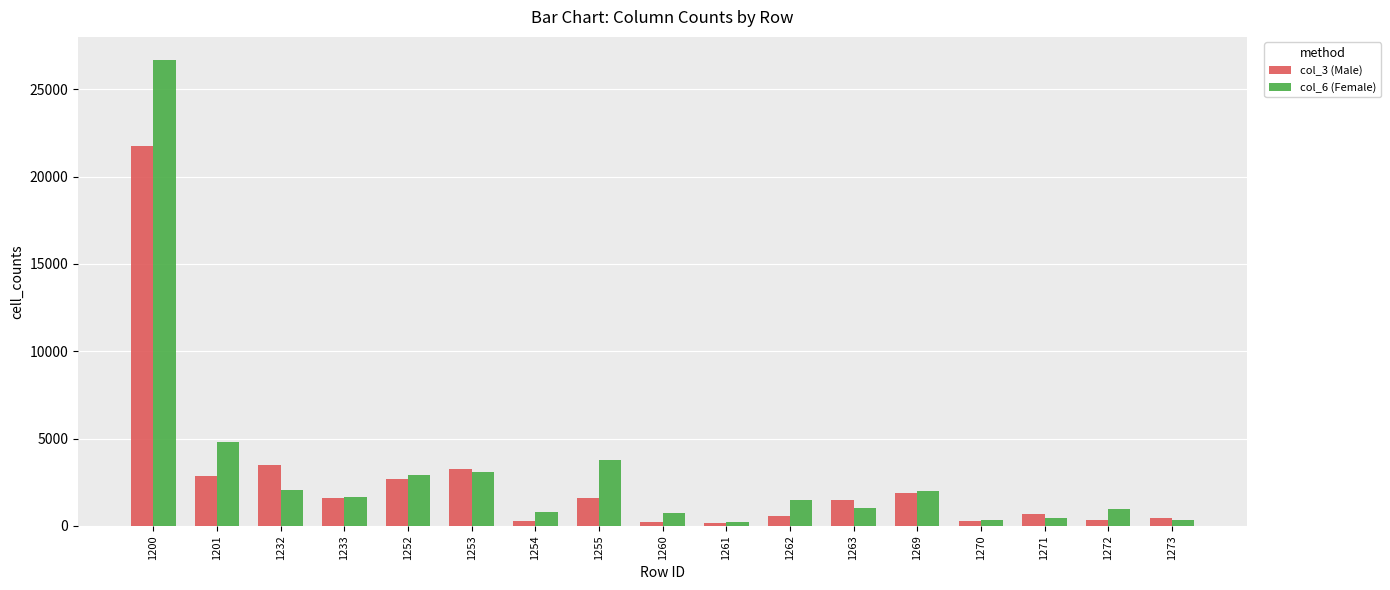

Is it true that col_3 (Male) equals 1905 at 1269?

True